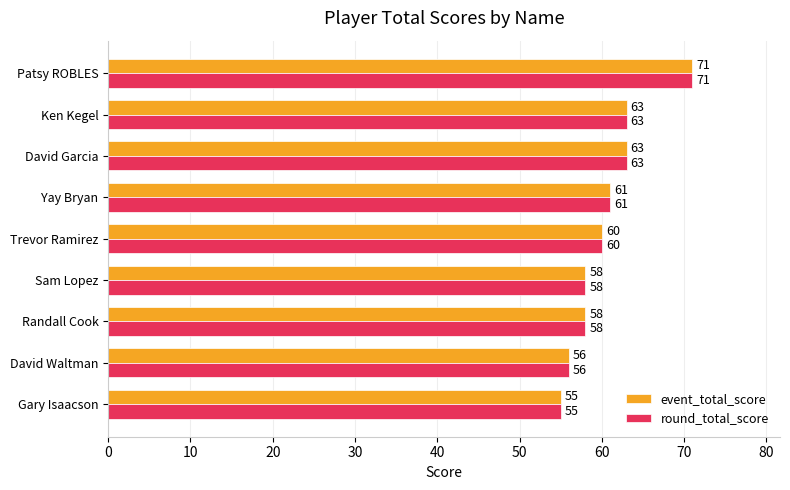

What is the minimum value for round_total_score?

55